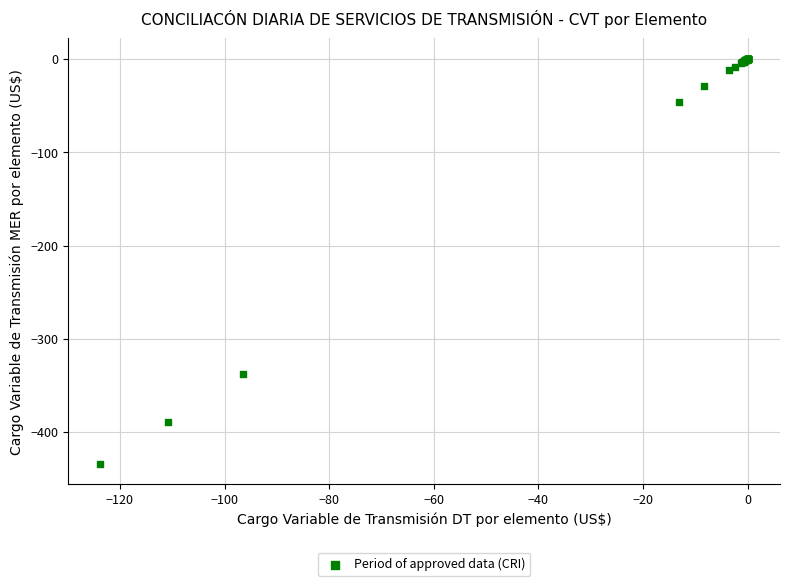

What Y value in the scatter plot is closest to -216?

-338.1